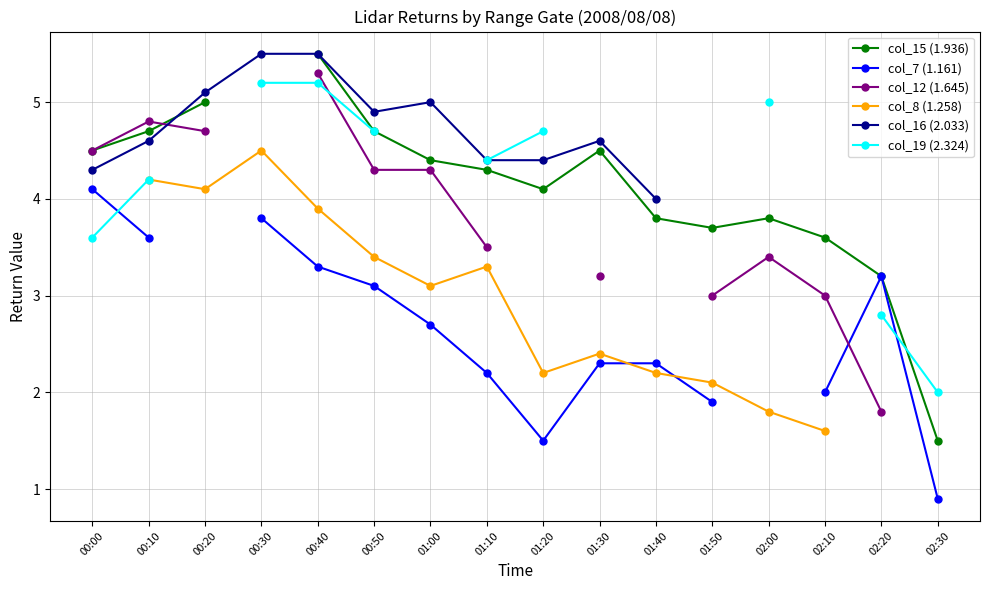

True or false: col_8 (1.258) and col_7 (1.161) intersect in this chart.

True